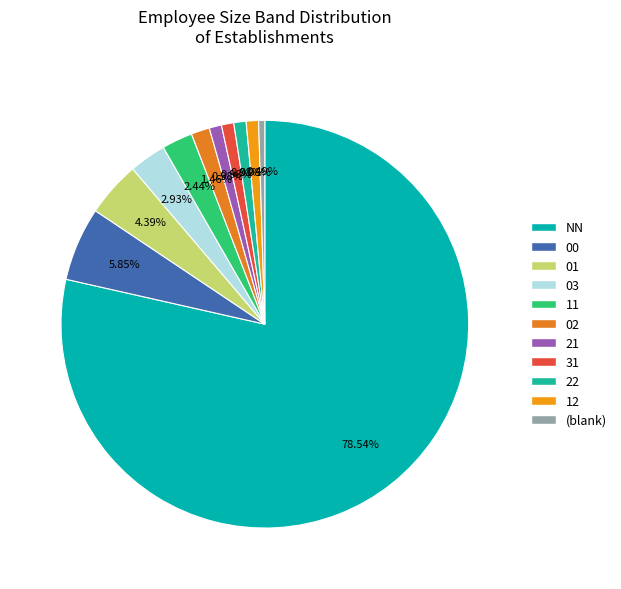

How many segments does this pie chart have?

11